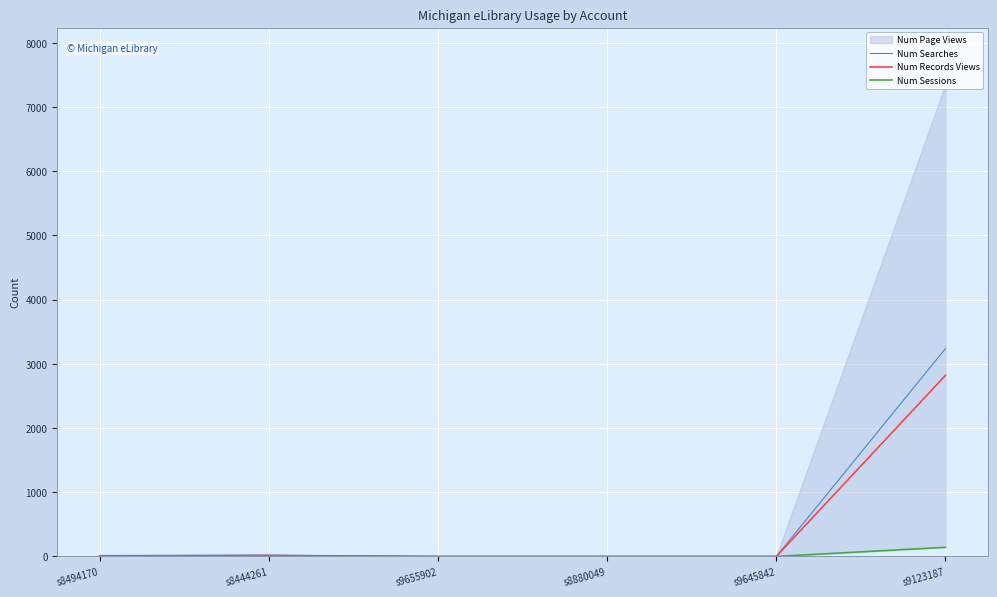

Where does the Num Searches series first go above 14?

s8444261